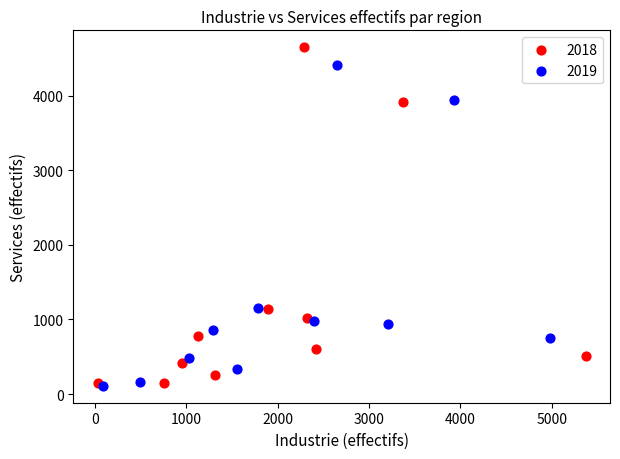

Which series contains the highest Y value?

2018